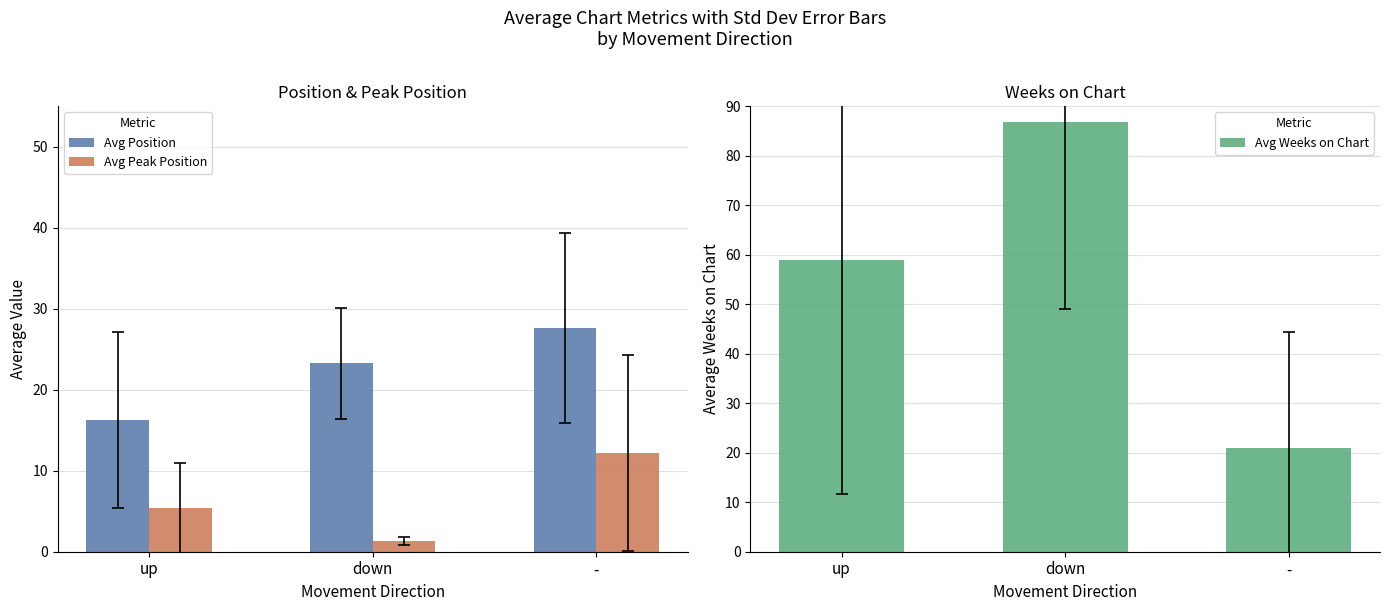

How many values in the Avg Peak Position series are below 5?

1